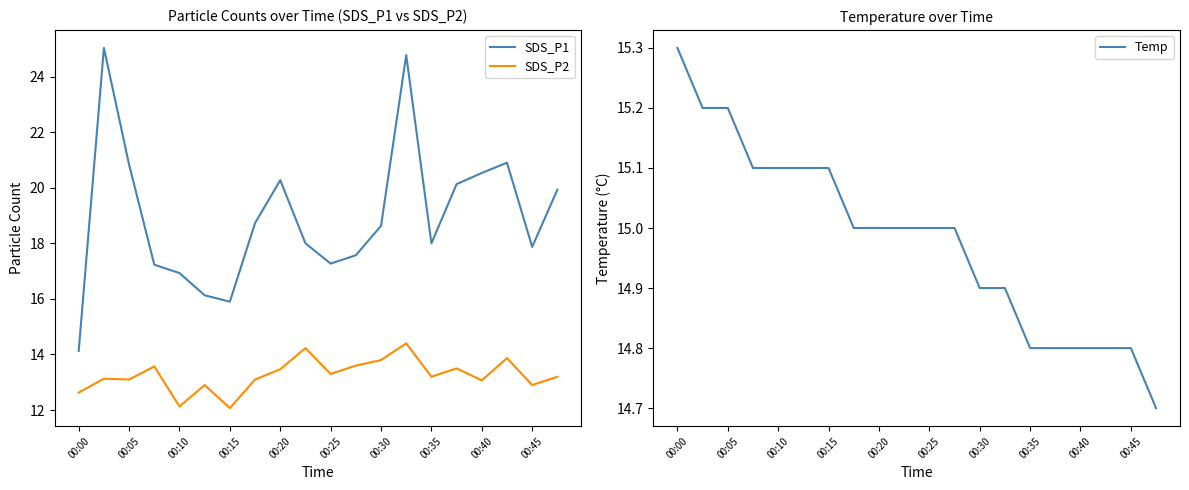

True or false: SDS_P2 and SDS_P1 cross at least once.

False